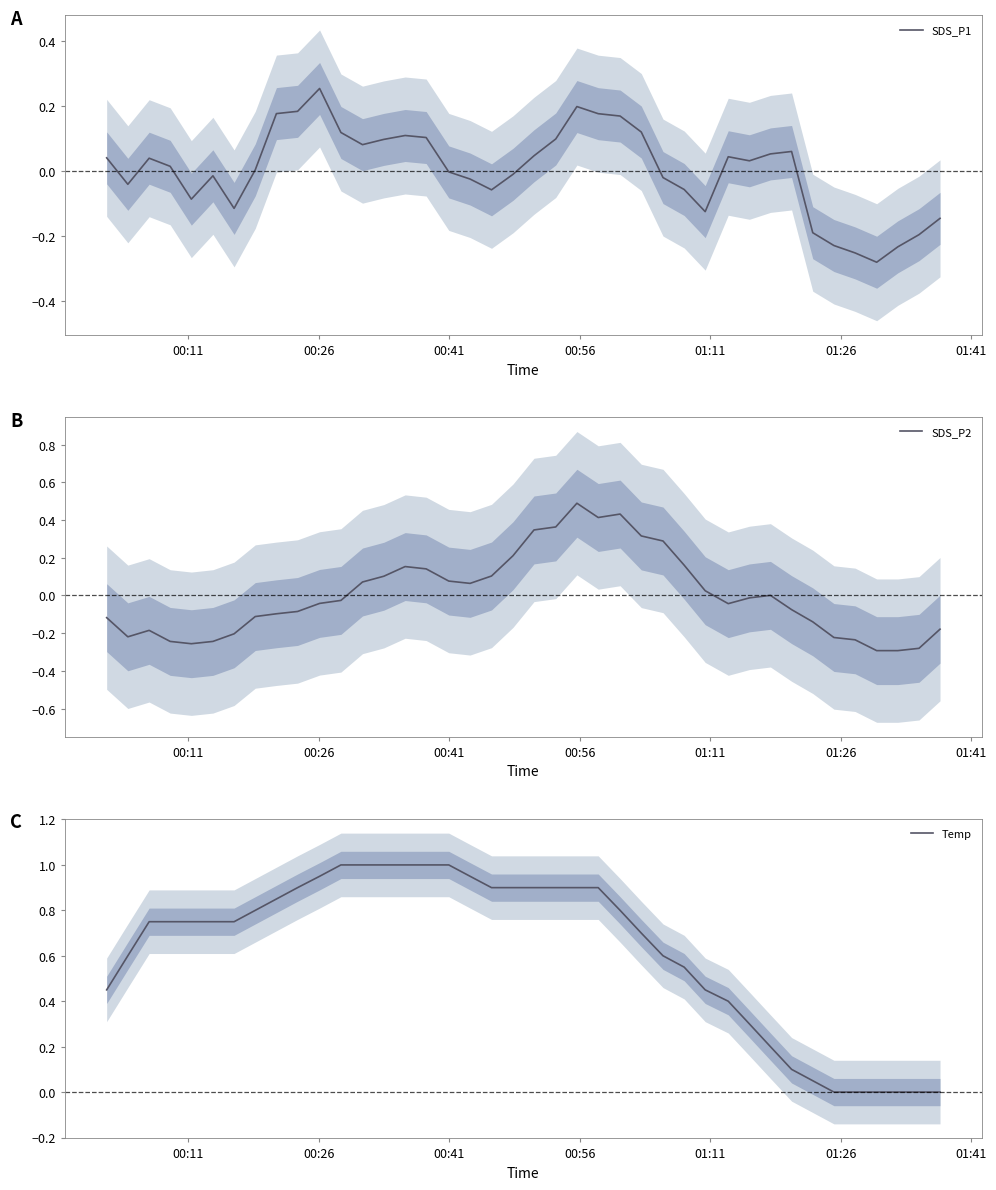

What is the highest value of the SDS_P2 series?

0.5